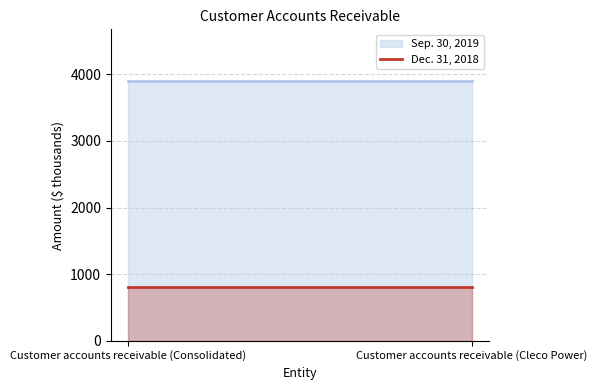

Reading left to right, extract all data points from this chart.

Sep. 30, 2019: Customer accounts receivable (Consolidated)=3895	Customer accounts receivable (Cleco Power)=3895
Dec. 31, 2018: Customer accounts receivable (Consolidated)=814	Customer accounts receivable (Cleco Power)=814